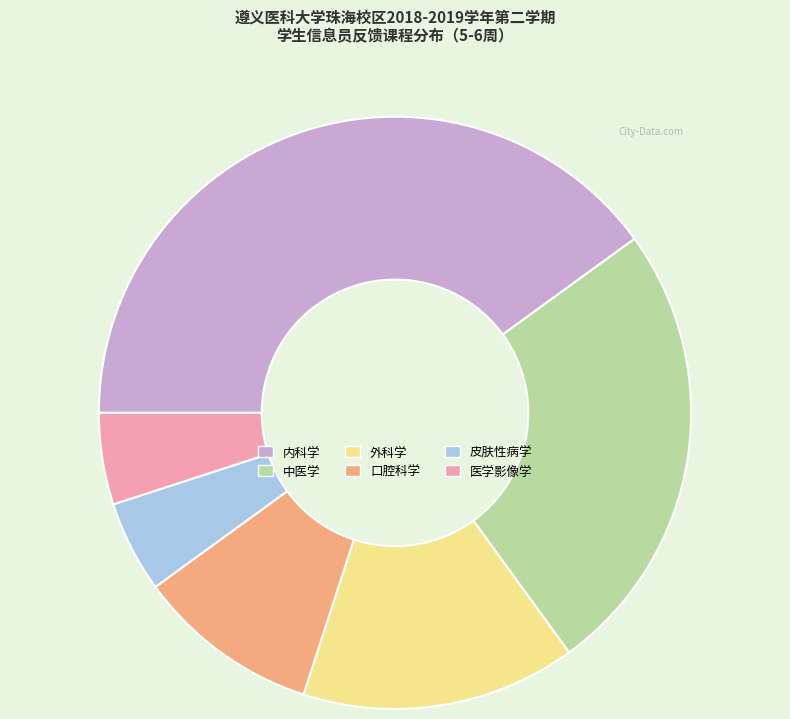

The 皮肤性病学 slice represents 5% of the pie. True or false?

True